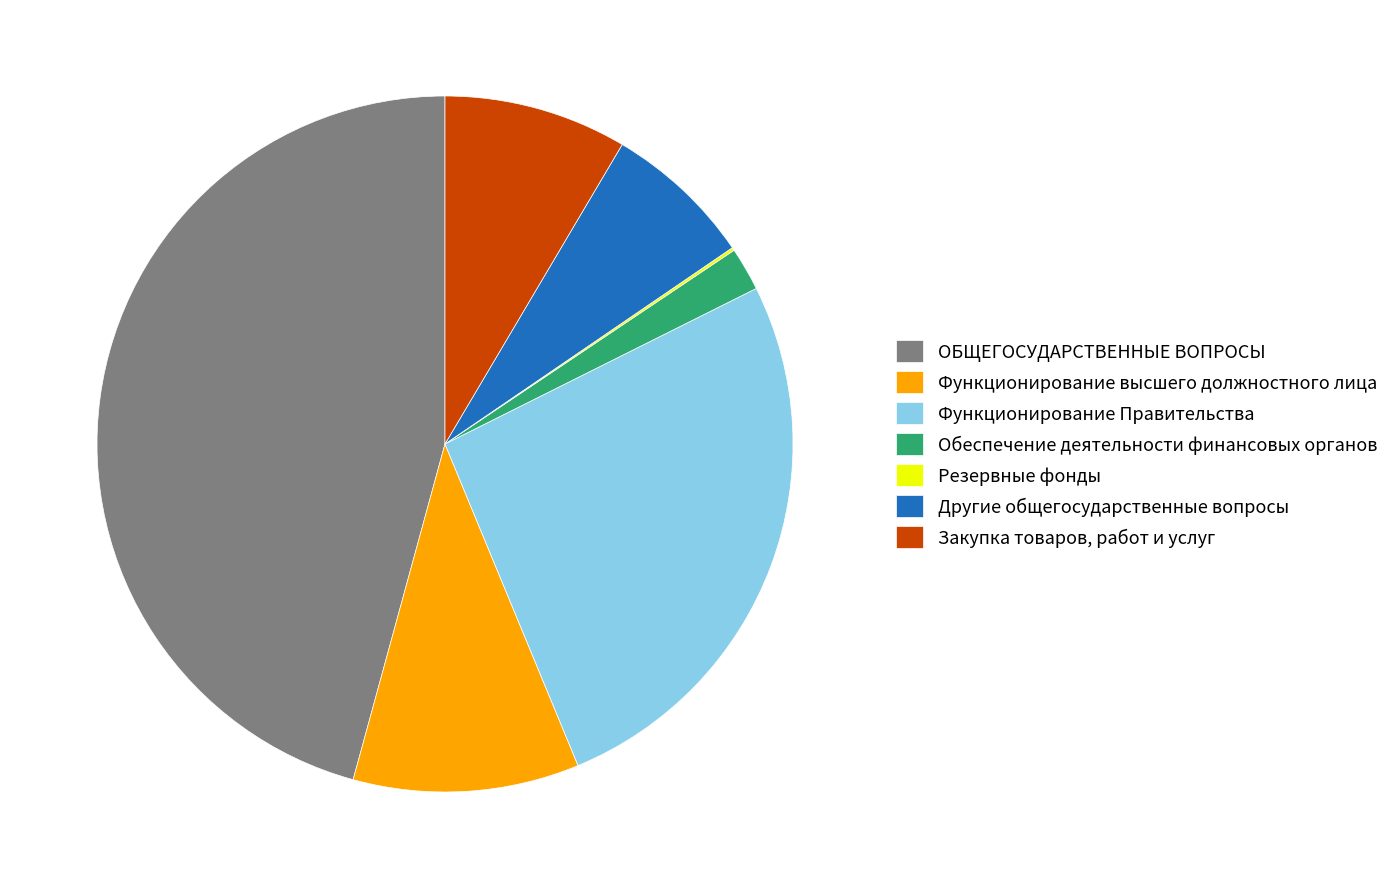

Approximately how many times larger is the value at Обеспечение деятельности финансовых органов compared to Другие общегосударственные вопросы?

0.3